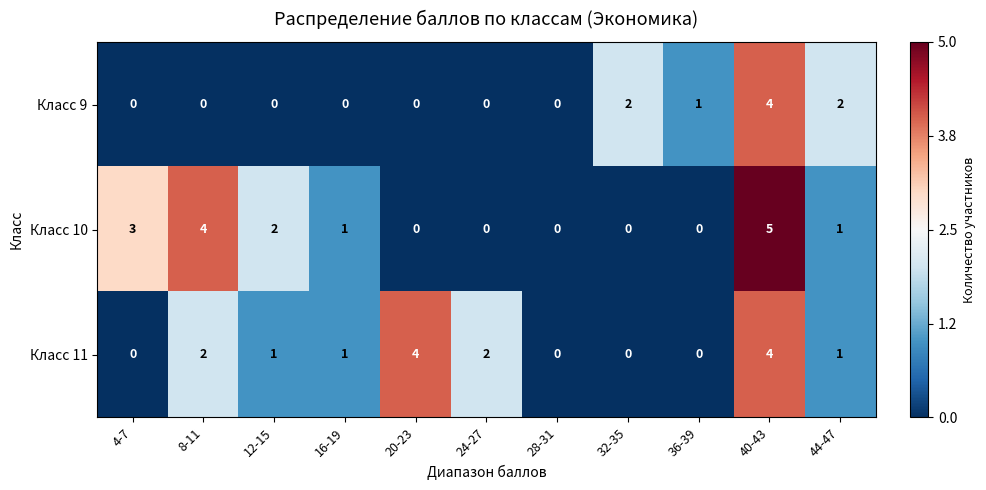

Which series changed the most between 4-7 and 16-19?

Класс 10